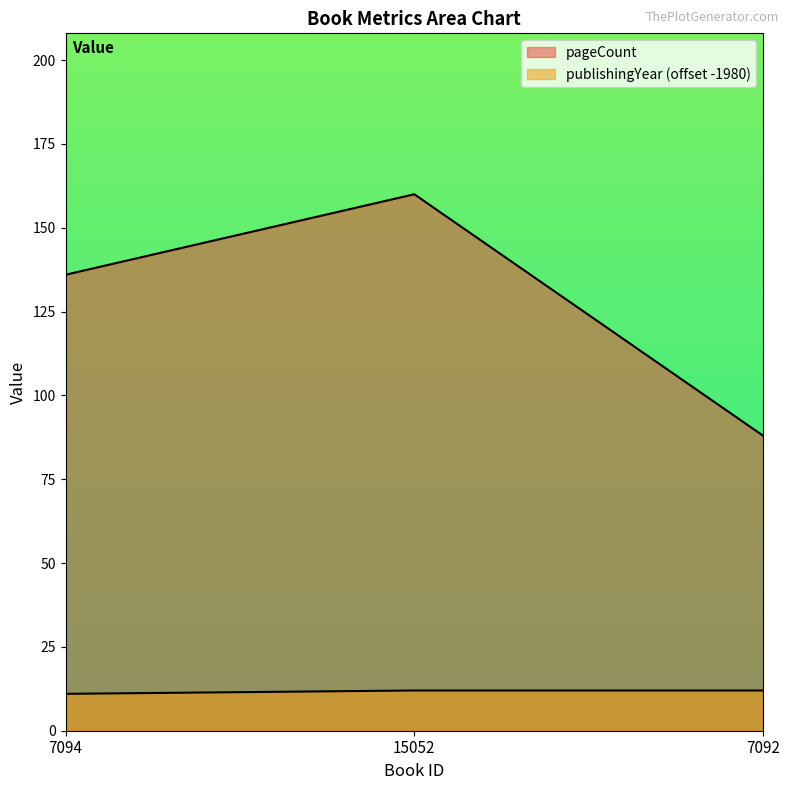

Count the pageCount values in the range 88 to 160.

3